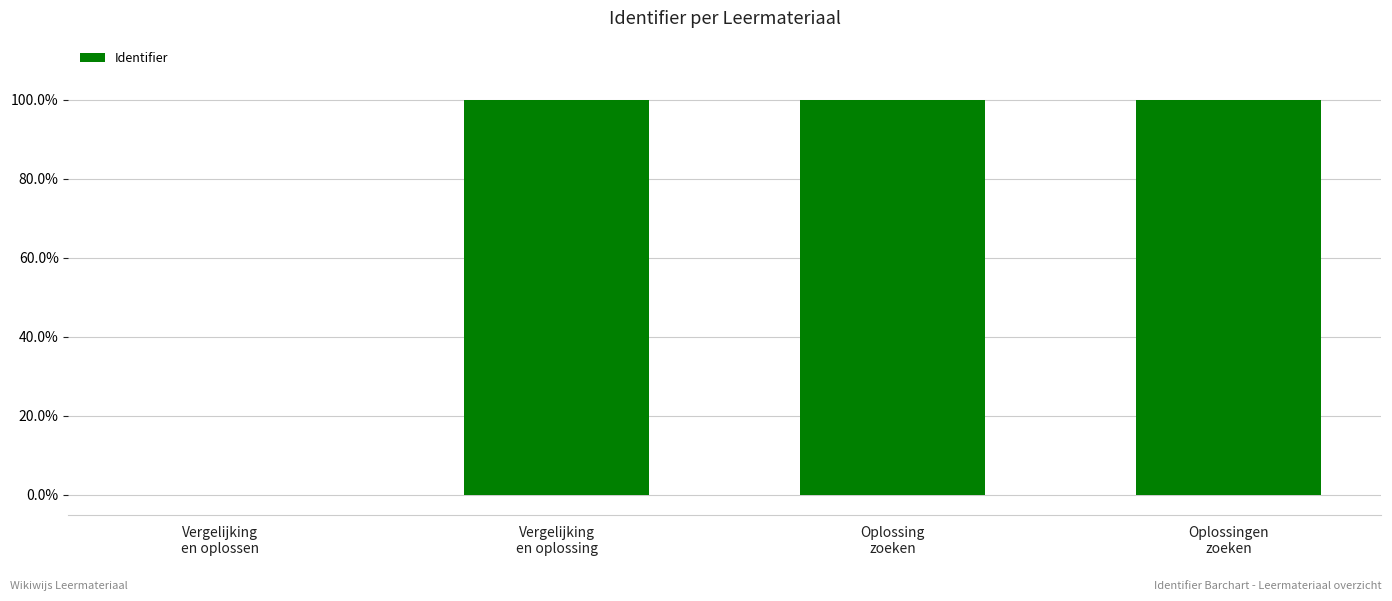

The chart shows a value of 0.0 at Vergelijking
en oplossen. True or false?

True